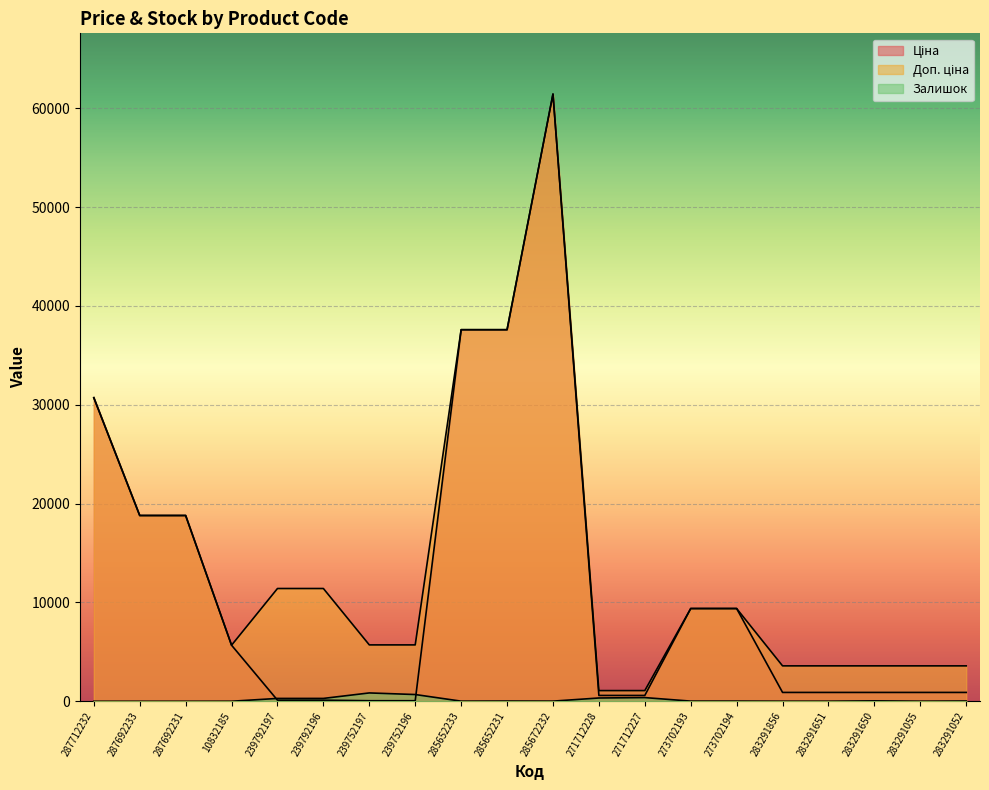

True or false: Ціна and Доп. ціна intersect in this chart.

False